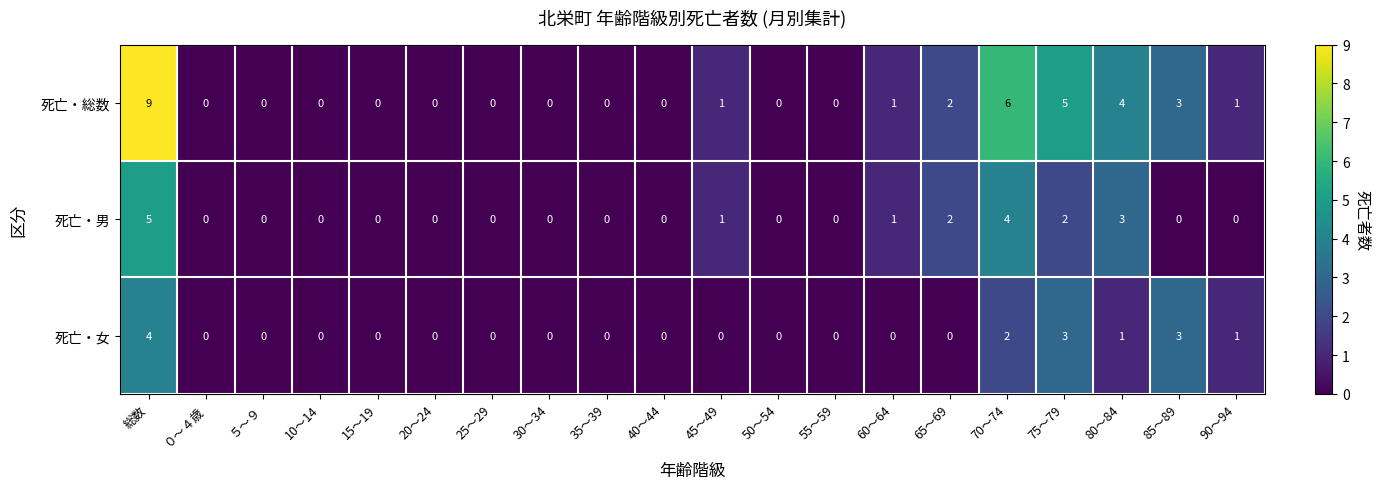

At which category is the sum across all series the highest?

総数